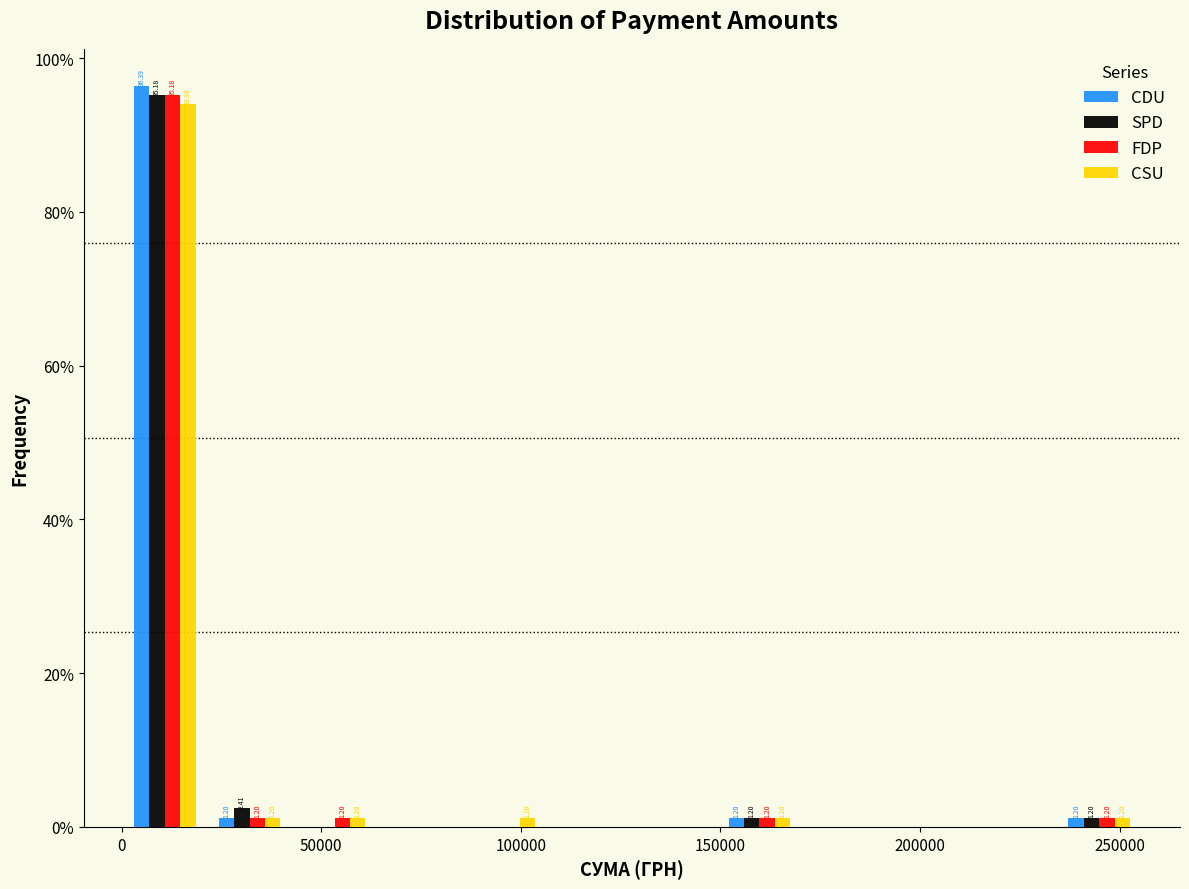

In the SPD series, which range on the x-axis has the tallest bar?

0 to 20000